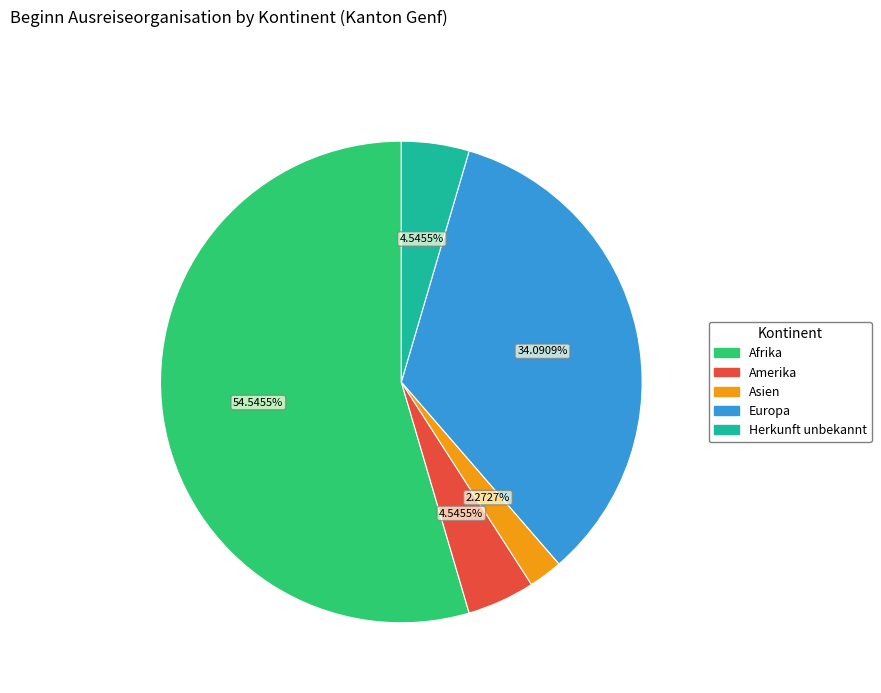

What percentage is the Herkunft unbekannt slice, to the nearest percent?

5%